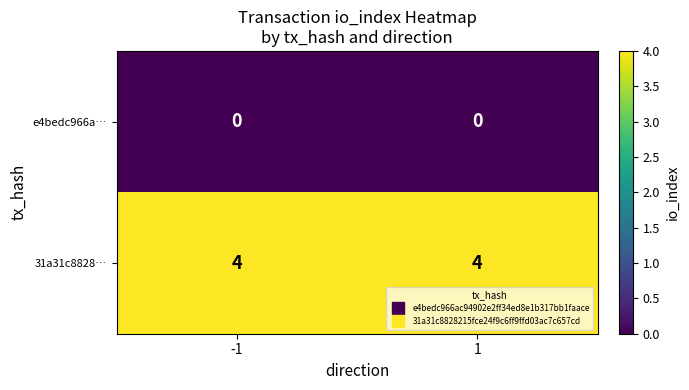

At how many categories does at least one series exceed 3?

2